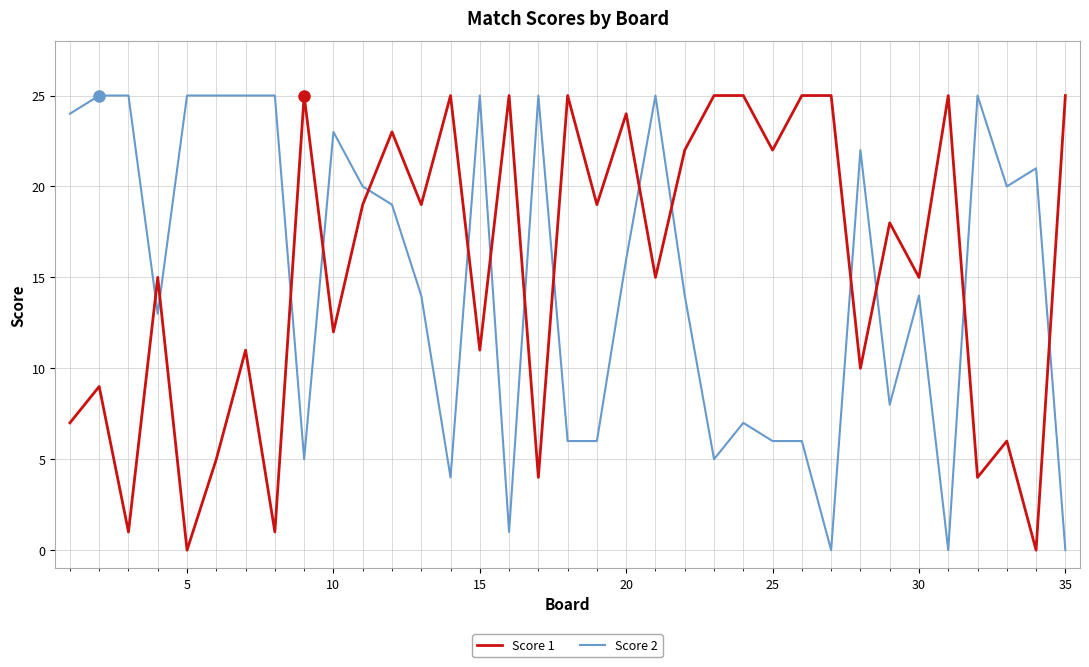

Which series has the largest total across all categories?

Score 1